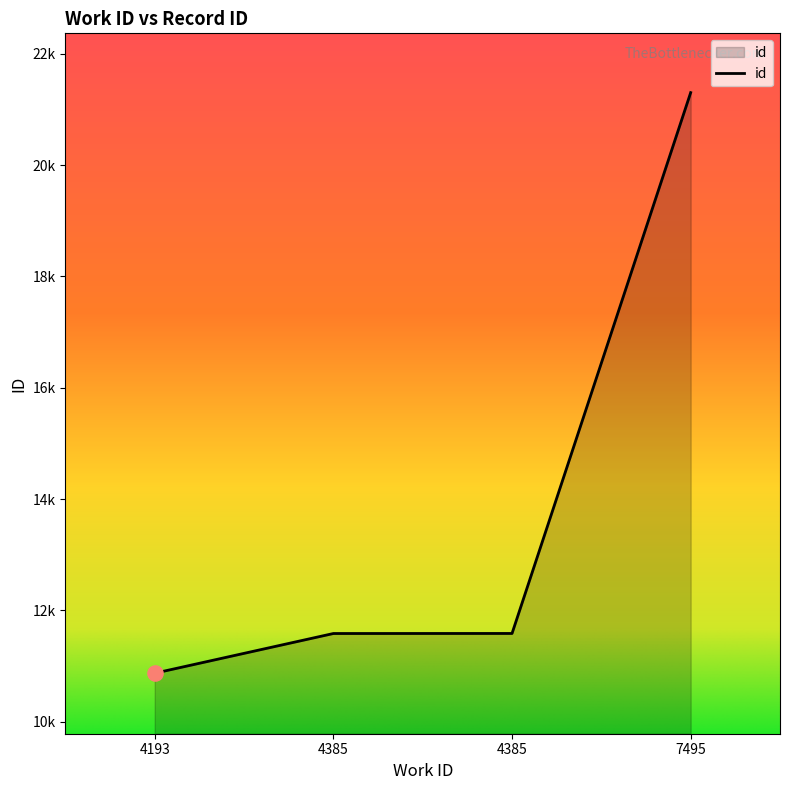

Between 7495 and 4385, which is larger?

7495